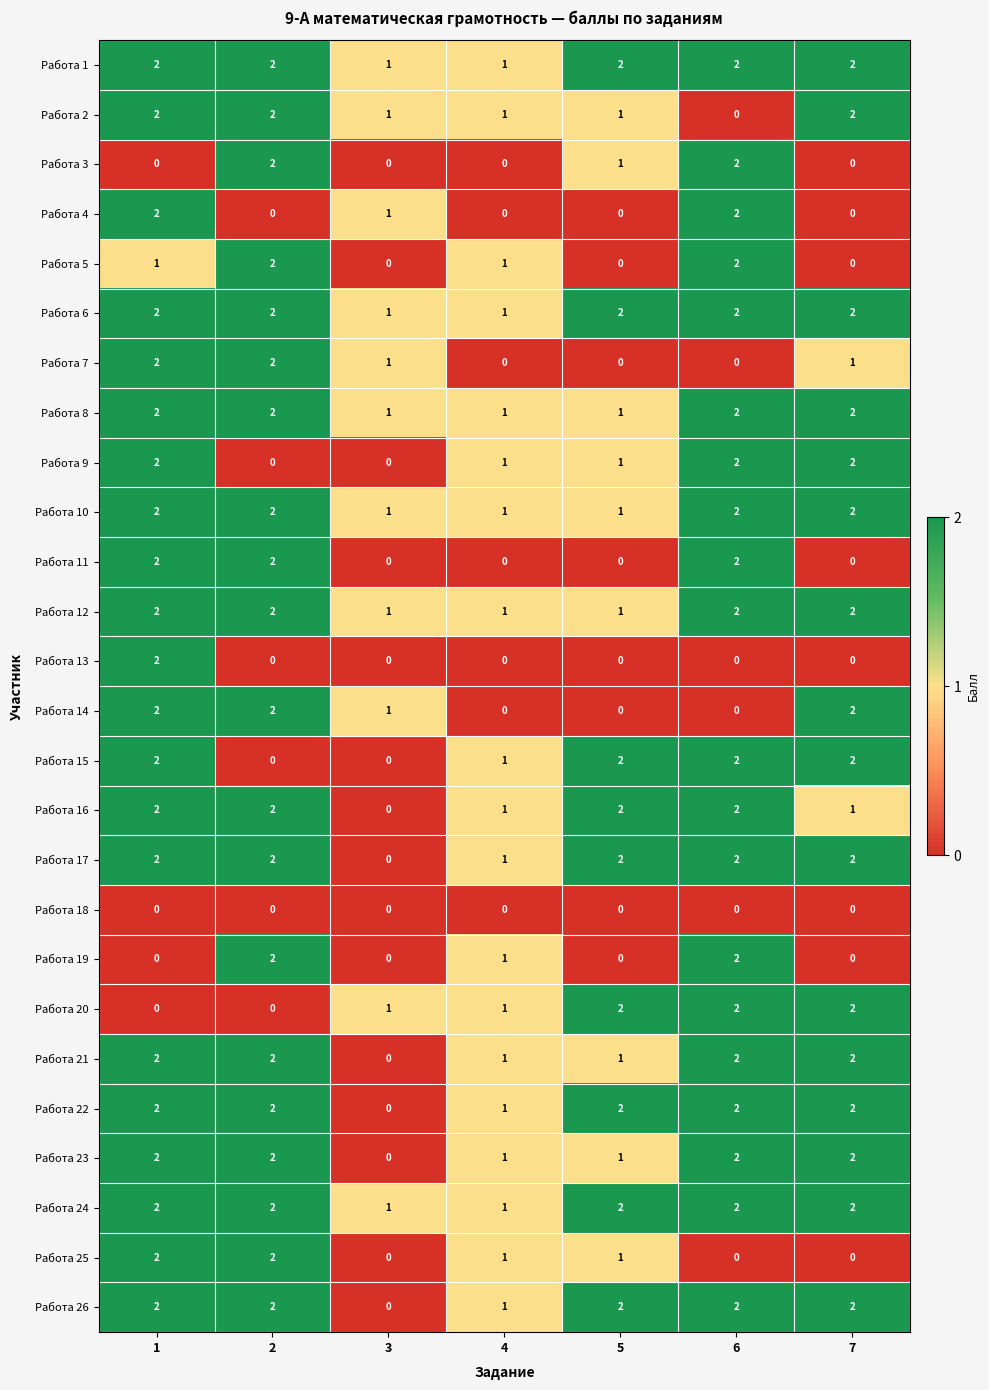

The Работа 19 series shows 0 at 5. True or false?

True